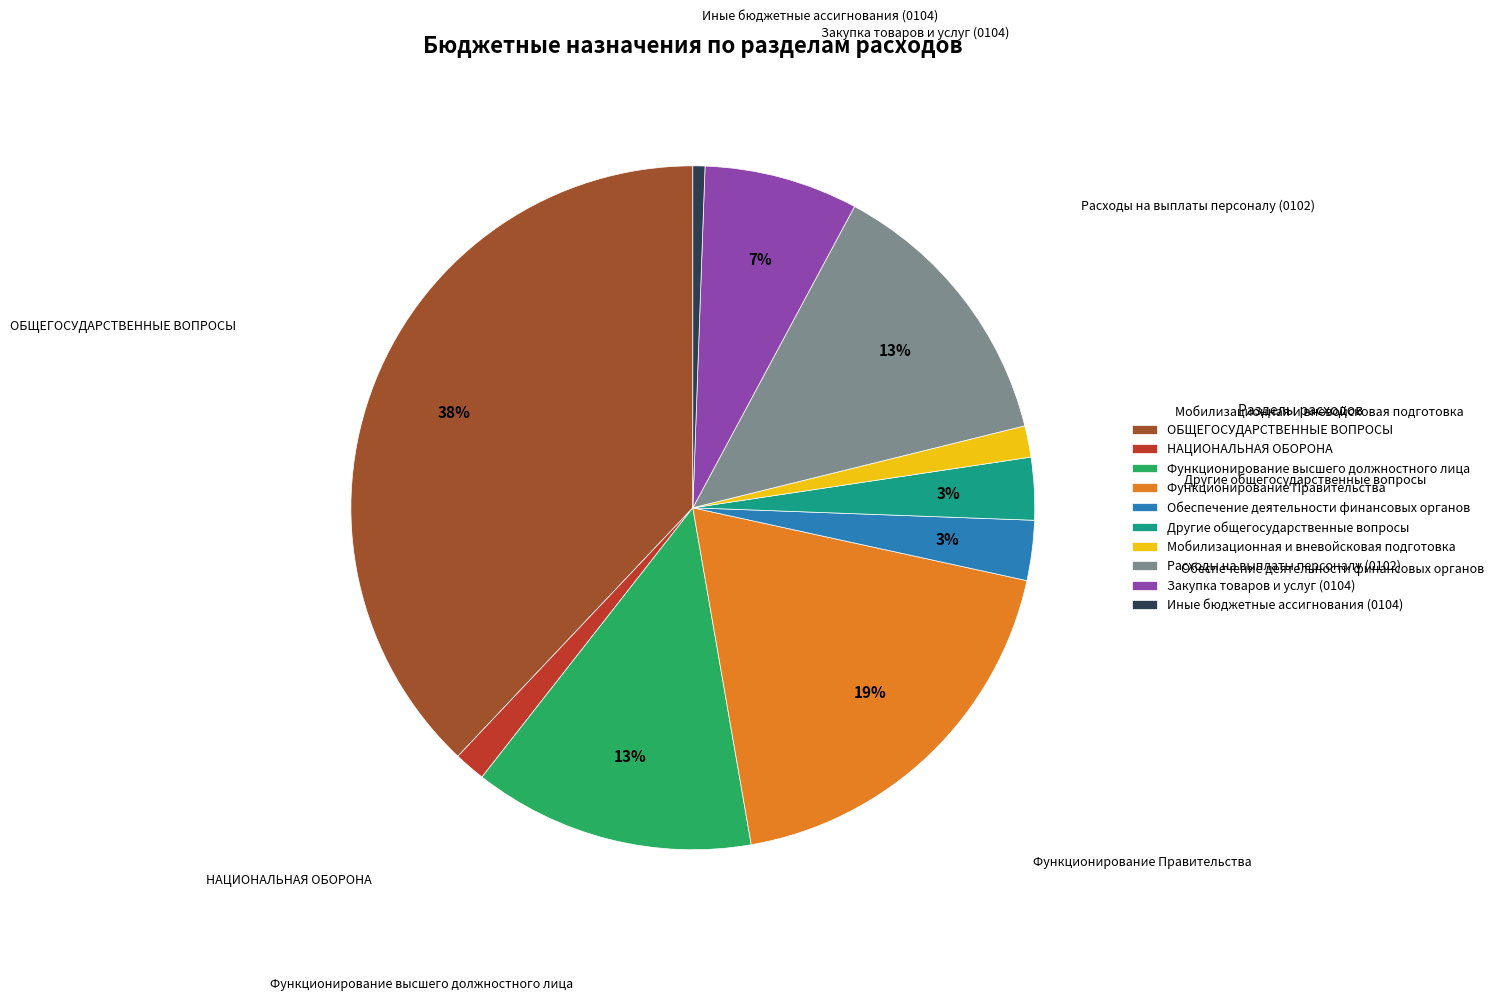

Is there a majority slice in this chart?

No